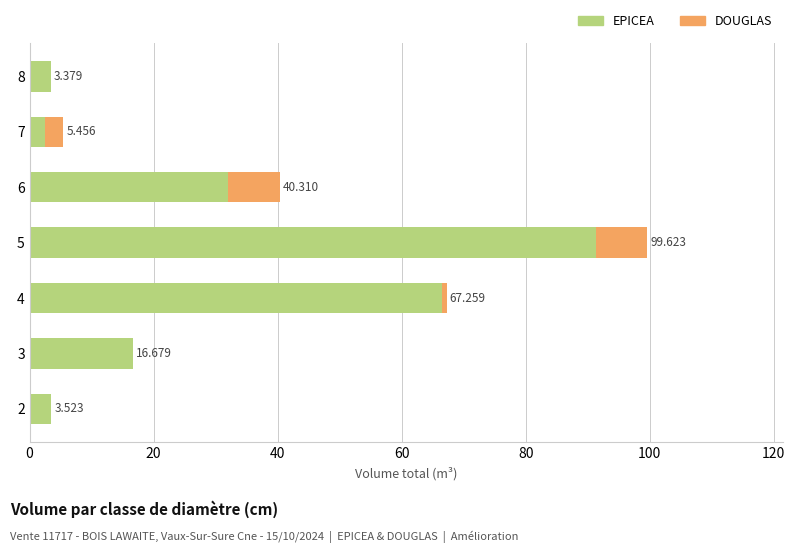

What is the difference between the maximum and minimum values in the EPICEA series?

88.9